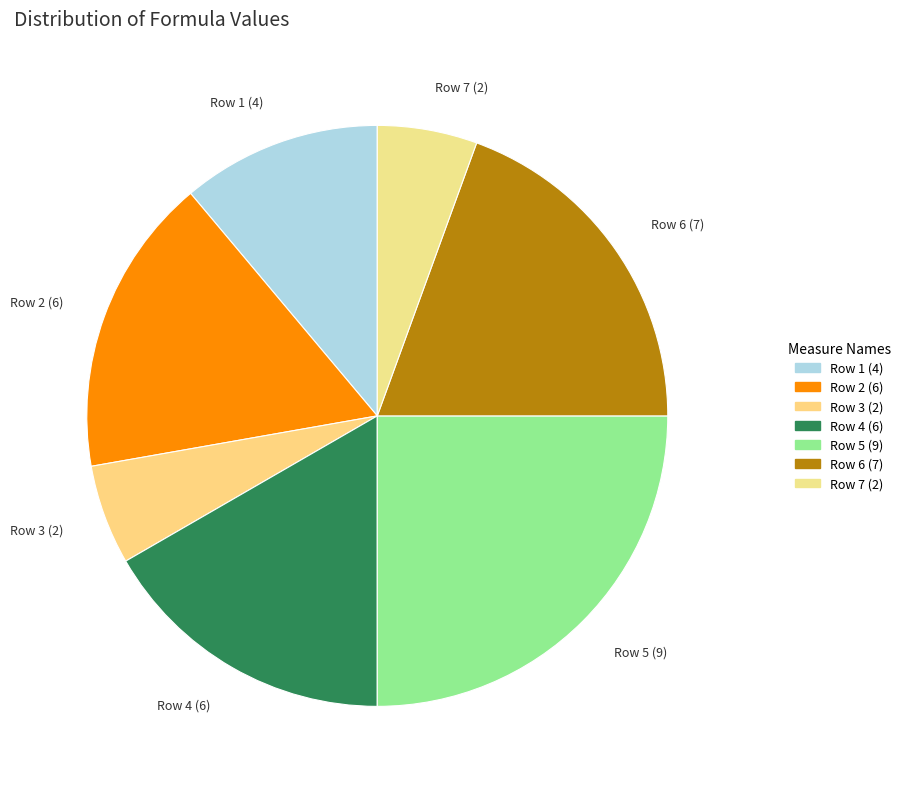

Is it true that Row 3 (2) is 6% of the pie?

True